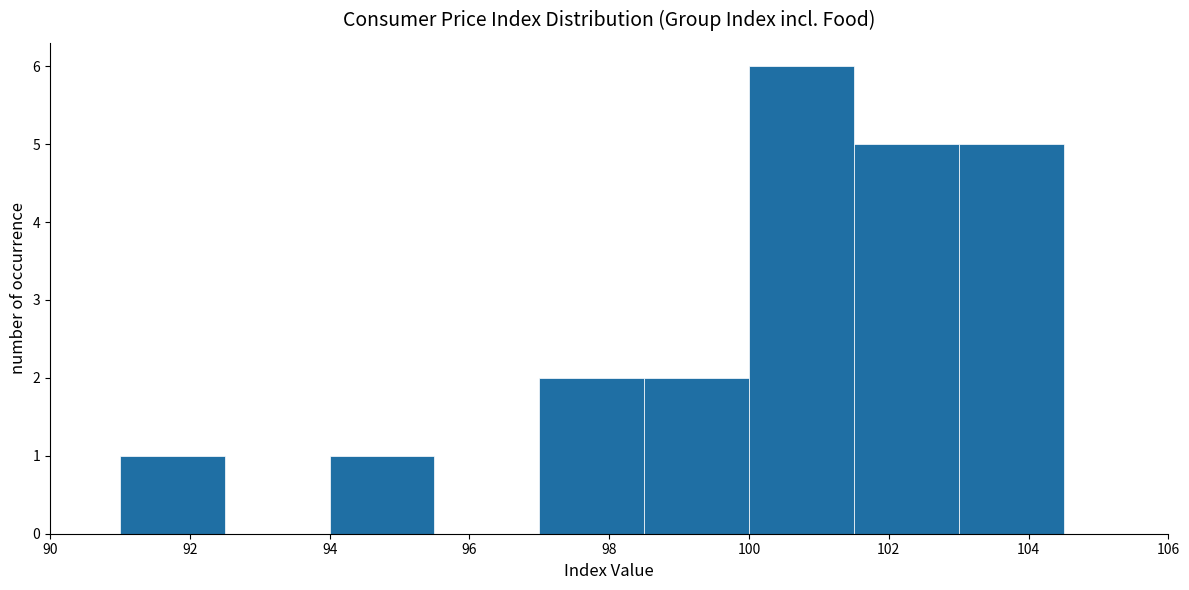

Reading left to right, list every bar in this chart as the range it spans on the x-axis followed by its height. Neither the bar edges nor the heights are printed on the chart, so give them approximately, as read against the axes.

91.0 to 92.5: 1
92.5 to 94.0: 0
94.0 to 95.5: 1
95.5 to 97.0: 0
97.0 to 98.5: 2
98.5 to 100.0: 2
100.0 to 101.5: 6
101.5 to 103.0: 5
103.0 to 104.5: 5